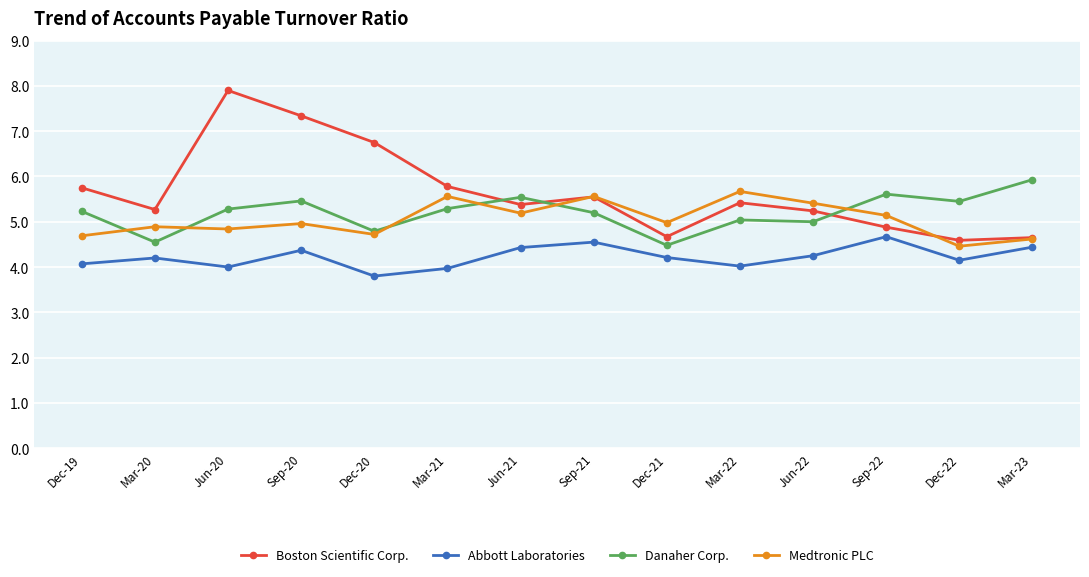

After their last crossing, which series has the higher values: Boston Scientific Corp. or Danaher Corp.?

Danaher Corp.